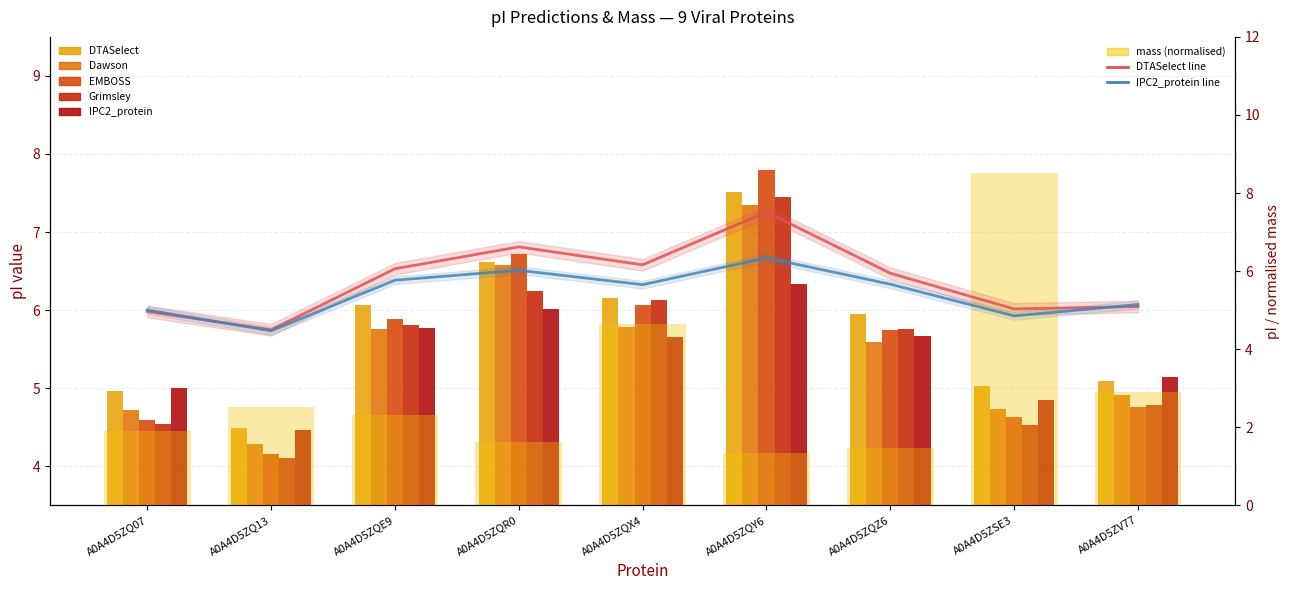

Reading right to left, extract all data points from this chart.

mass: 2.9	8.5	1.5	1.3	4.6	1.6	2.3	2.5	1.9
DTASelect: 5.1	5.0	5.9	7.5	6.2	6.6	6.1	4.5	5.0
Dawson: 4.9	4.7	5.6	7.4	5.8	6.6	5.8	4.3	4.7
EMBOSS: 4.8	4.6	5.7	7.8	6.1	6.7	5.9	4.2	4.6
Grimsley: 4.8	4.5	5.8	7.5	6.1	6.2	5.8	4.1	4.5
IPC2_protein: 5.1	4.9	5.7	6.3	5.7	6.0	5.8	4.5	5.0